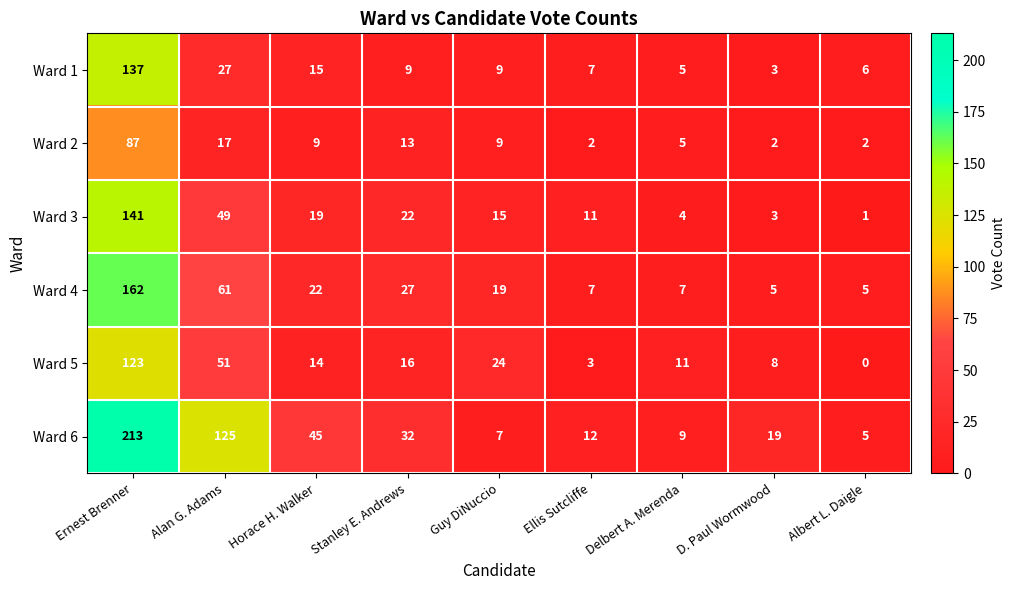

What is the spread (max minus min) of values at Ernest Brenner?

126